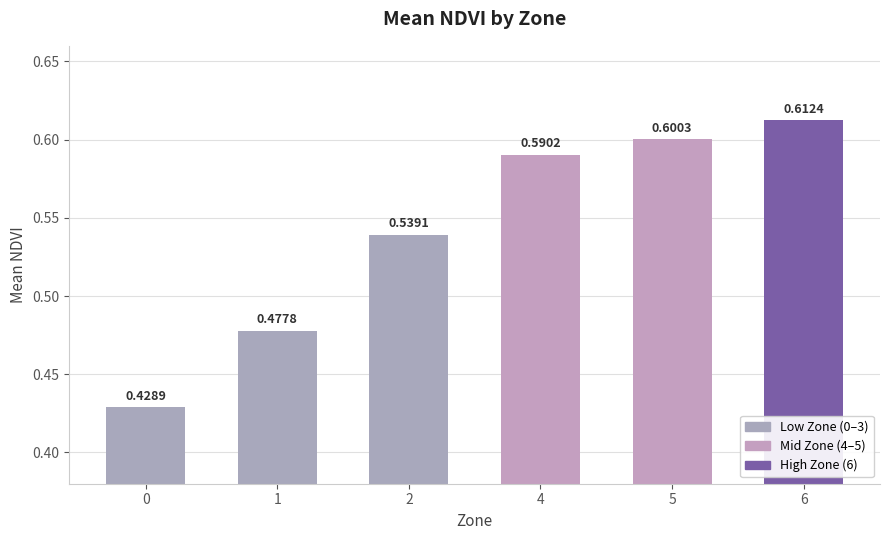

Rank the categories by value from lowest to highest.

0, 1, 2, 4, 5, 6